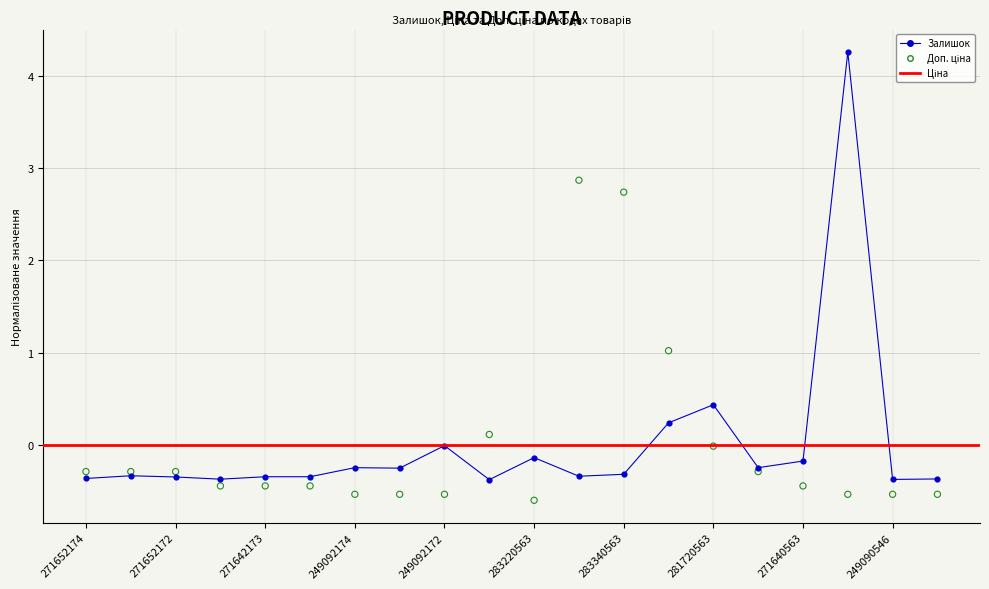

Which series has the largest Y range (max minus min)?

Залишок